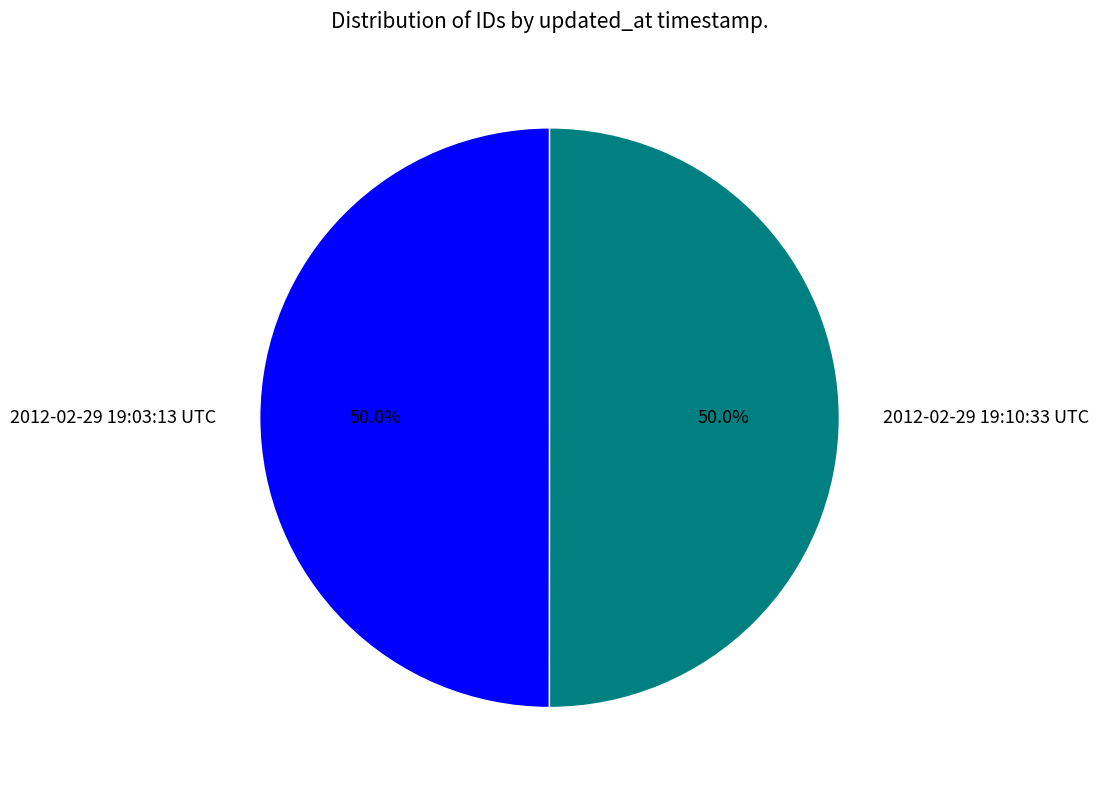

What percentage is NOT represented by 2012-02-29 19:10:33 UTC?

50.0%